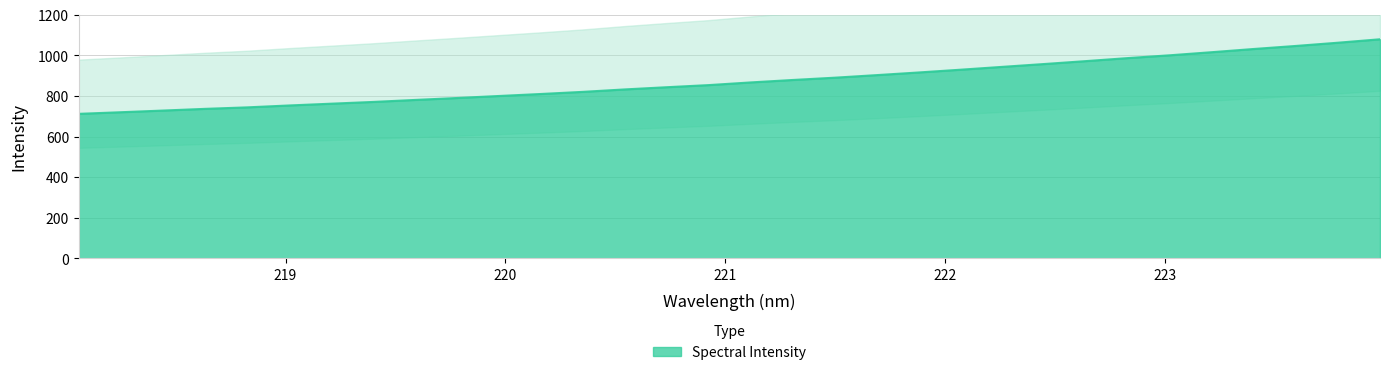

What is the maximum value shown in the chart?

1078.7